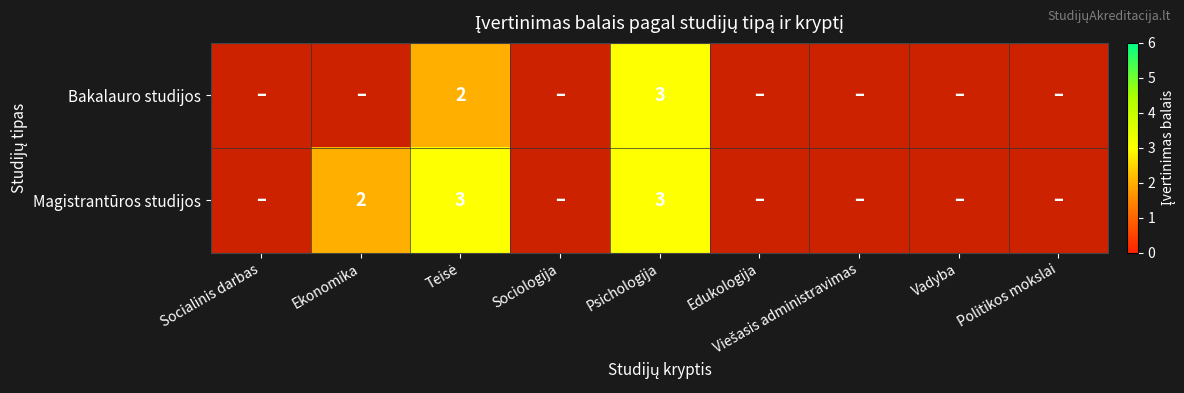

What is the total value across all series at Psichologija?

6